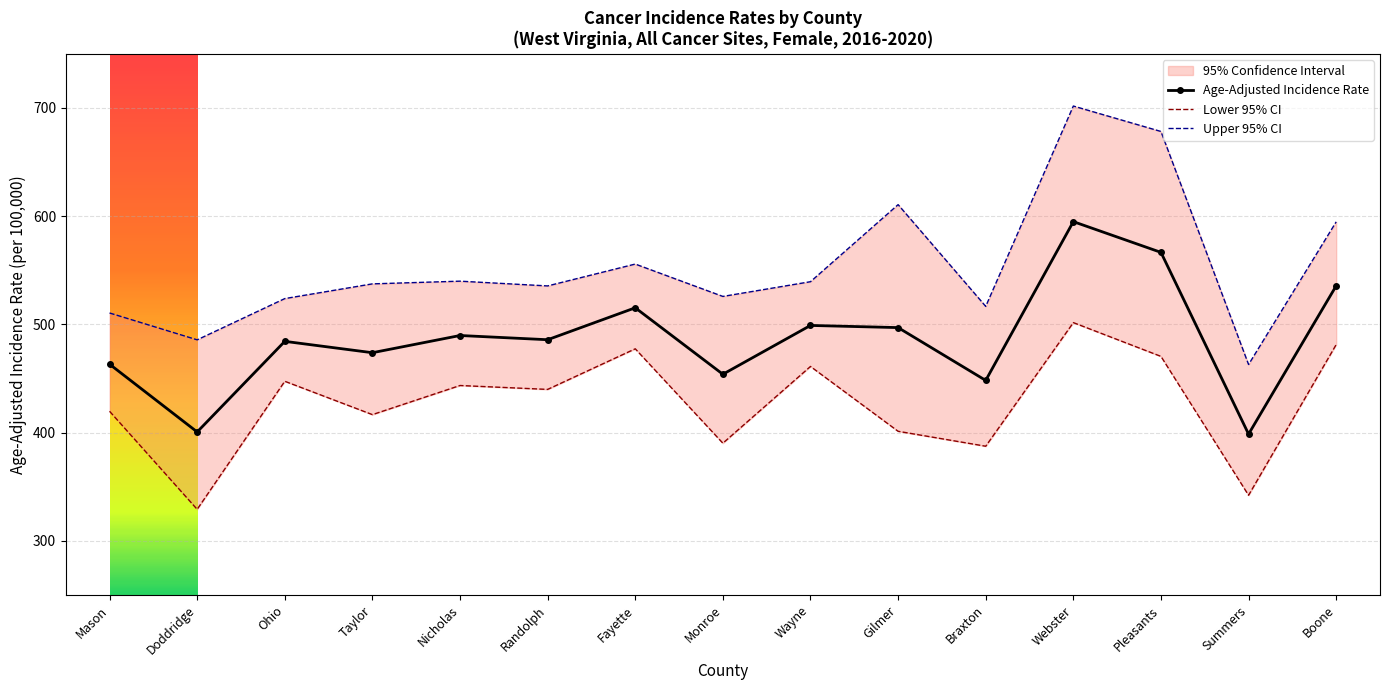

True or false: Age-Adjusted Incidence Rate has a value of 453.9 at Monroe.

True